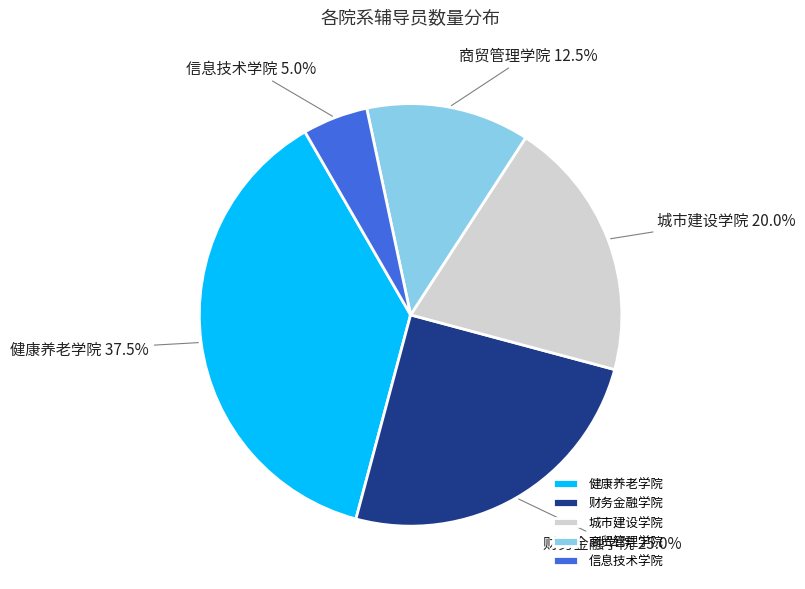

How many segments does this pie chart have?

5